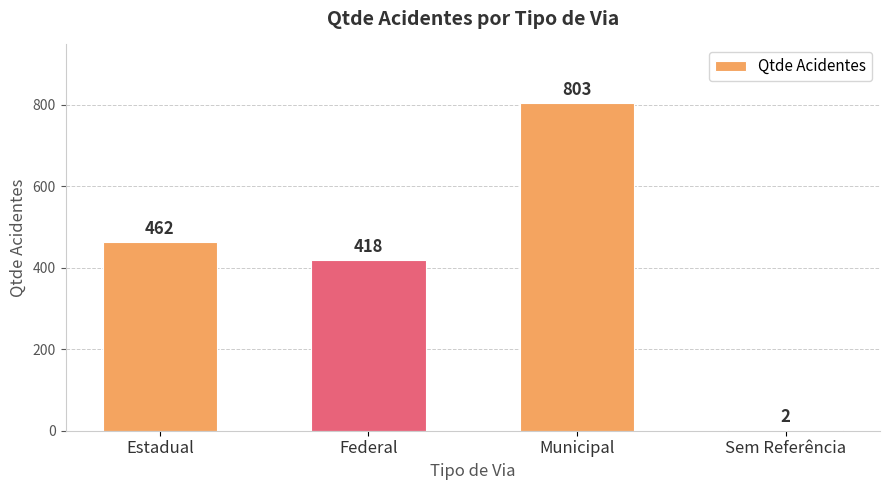

True or false: the data shows 418 at Federal.

True